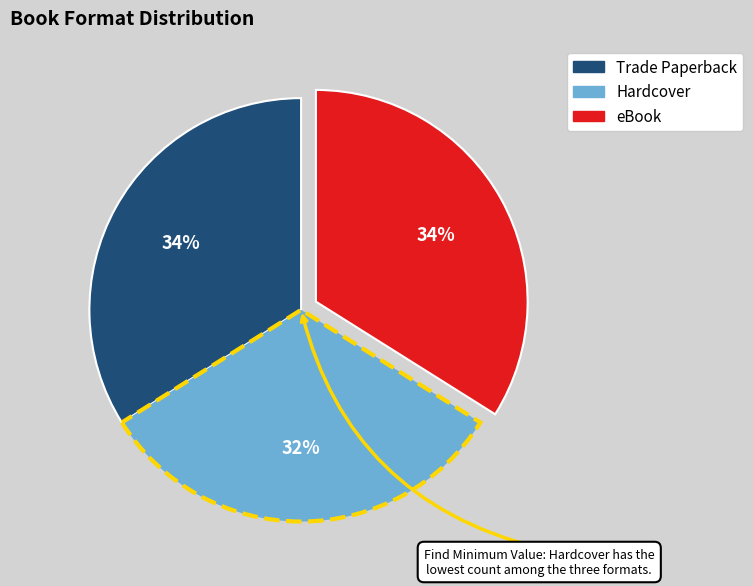

Combined, do Trade Paperback and Hardcover account for over 50%?

Yes